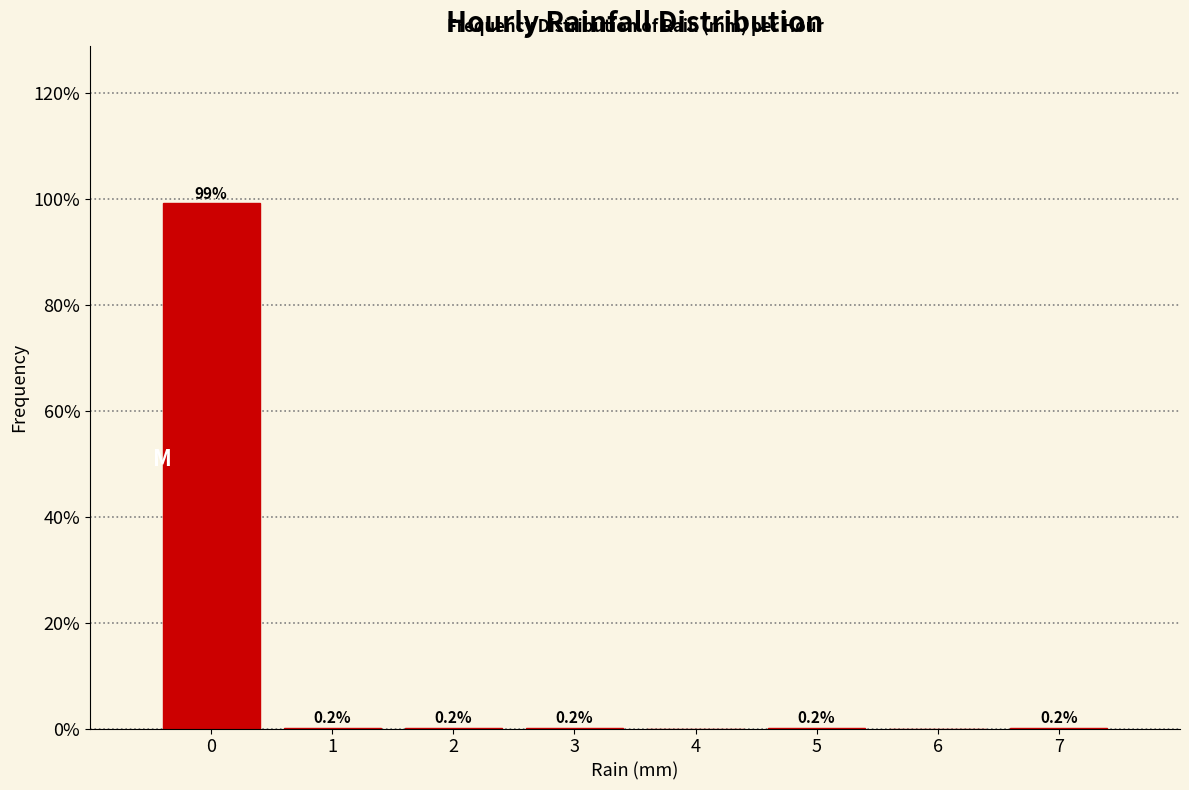

Reading right to left, extract all data points from this chart.

7=0.2	6=0.0	5=0.2	4=0.0	3=0.2	2=0.2	1=0.2	0=99.1